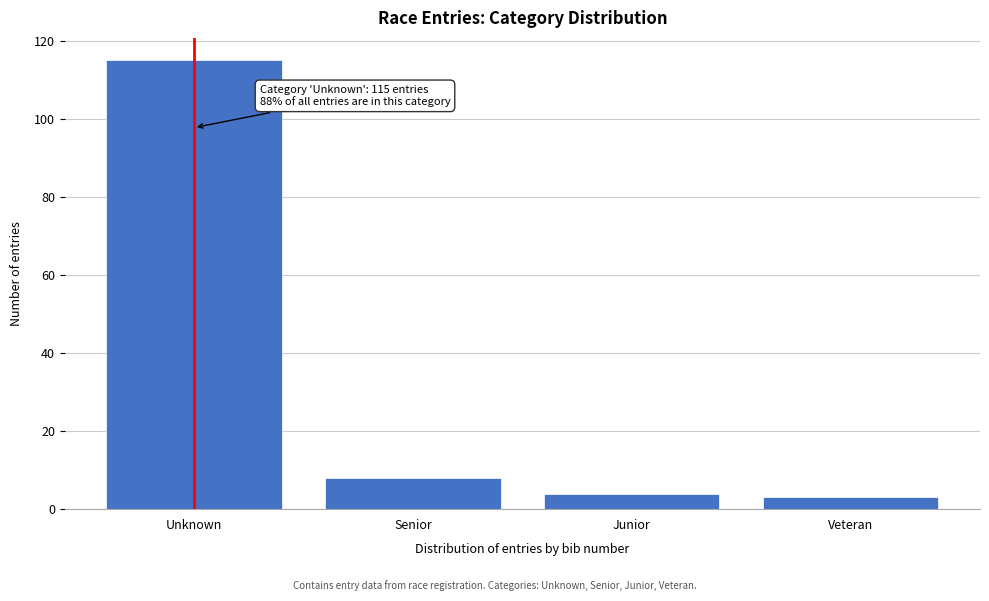

Reading left to right, list all the values displayed in this chart.

115	8	4	3